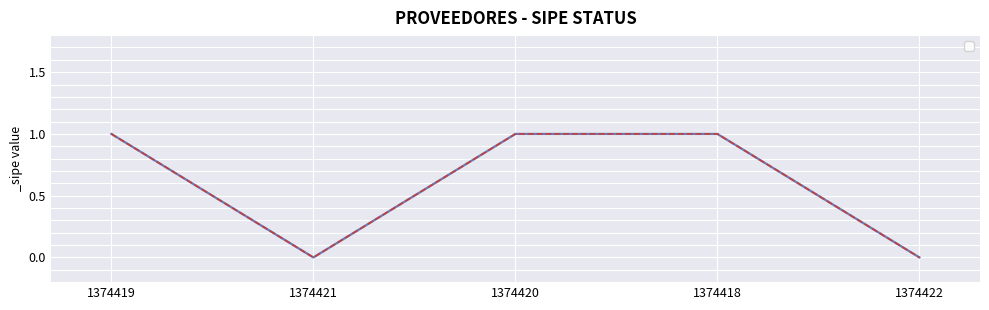

Is this an area chart (filled region under the line)?

No